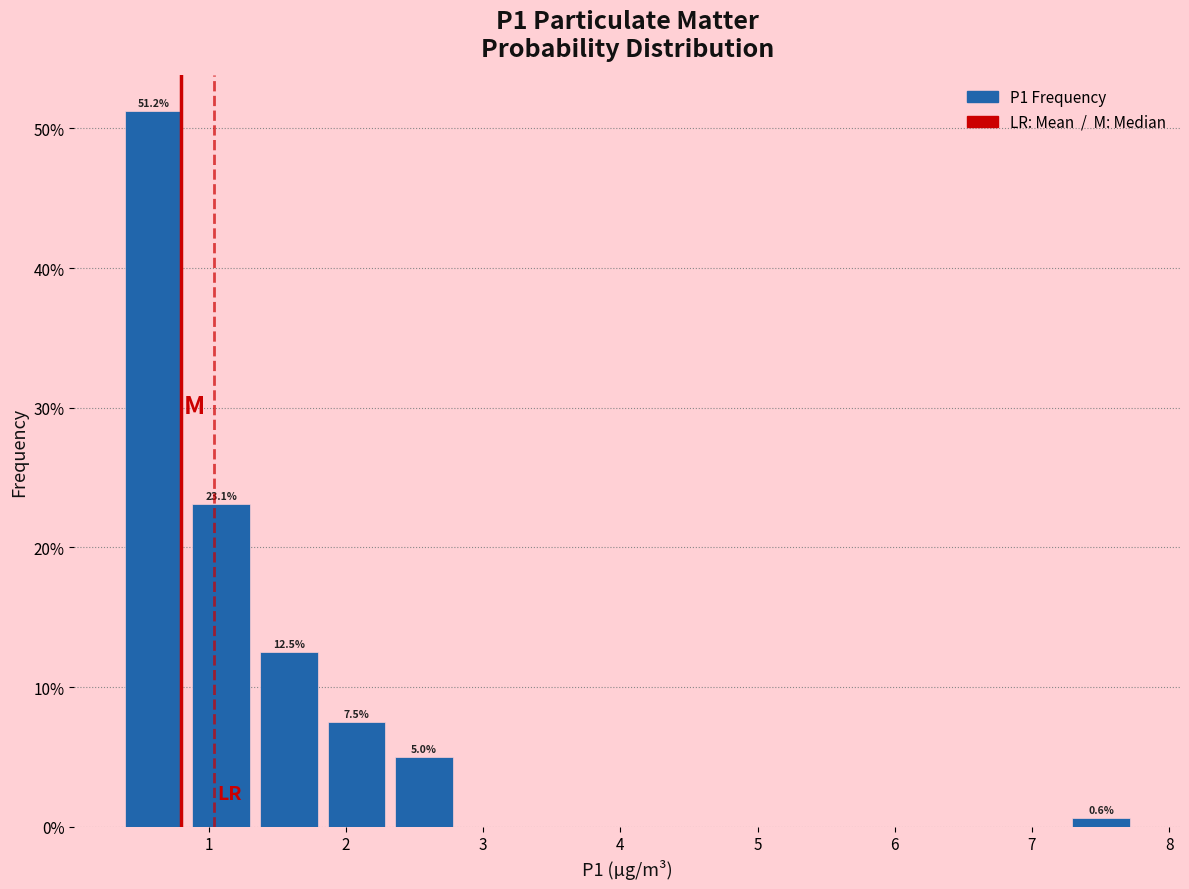

Over which range of the x-axis is the bar tallest?

0.4 to 0.8